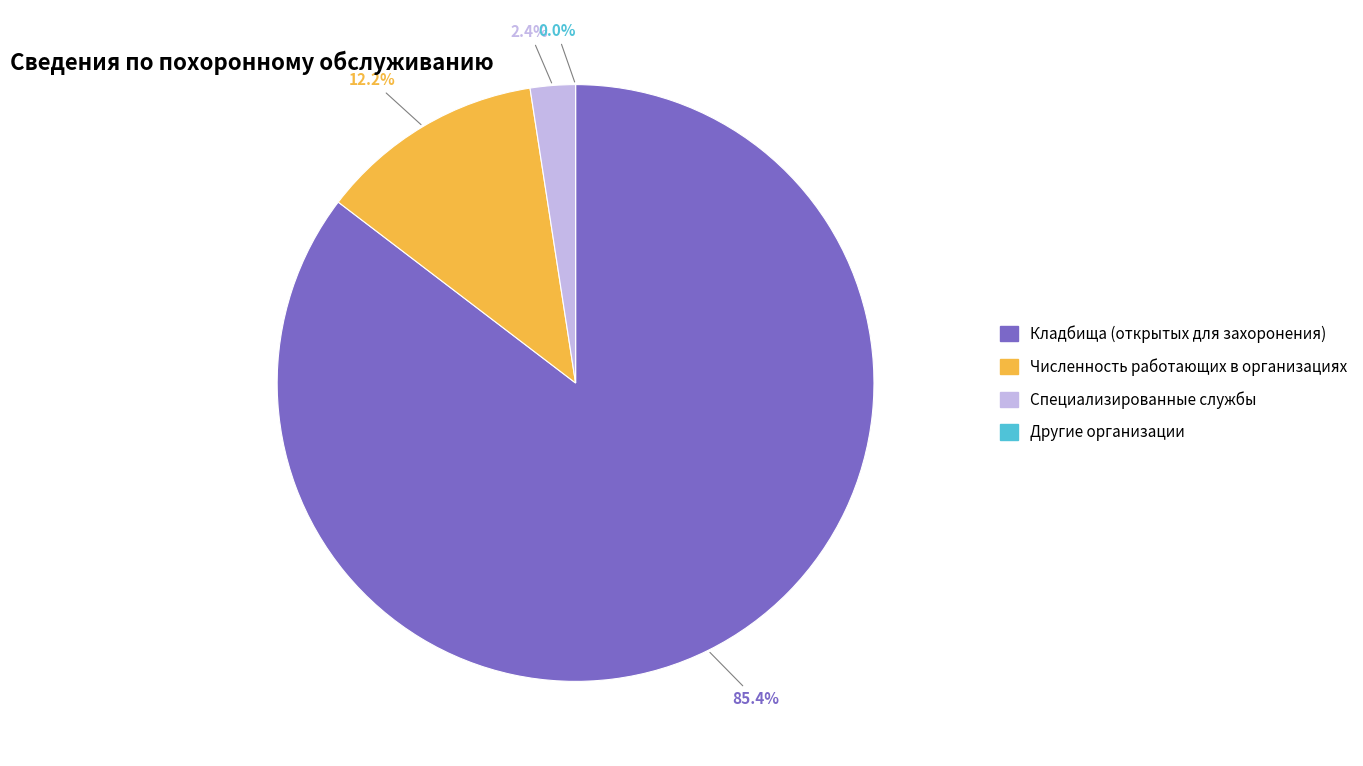

Is the sum of Численность работающих в организациях and Кладбища (открытых для захоронения) greater than half?

Yes